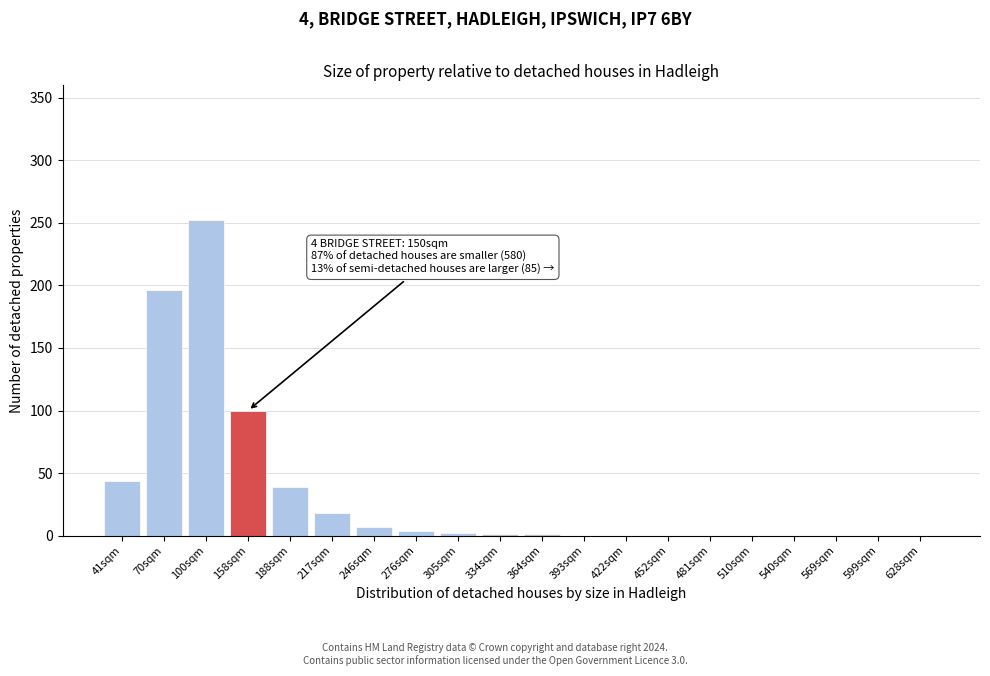

The chart shows a value of 100 at 158sqm. True or false?

True